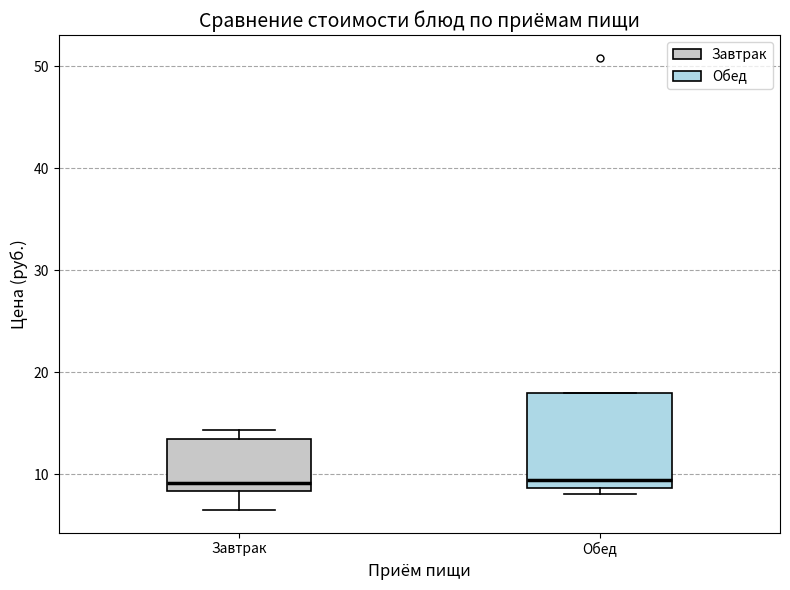

Reading left to right, read every box against the y-axis: the position of its median line, the range the box covers, and the ends of its whiskers. The values are not printed on the chart, so give them approximately, as read against the axis.

Завтрак: median 9, box 8 to 14, whiskers 7 to 14 (just above the box's upper edge)
Обед: median 9 (just above the box's lower edge), box 9 to 18, whiskers 8 to 18